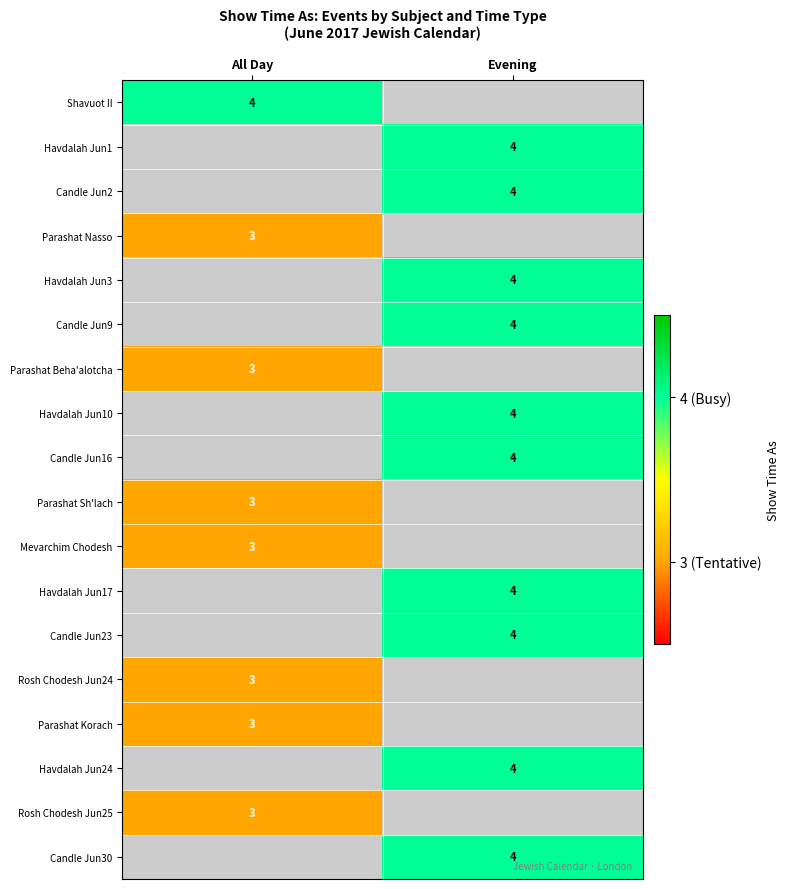

At which category does the chart reach its peak across all series?

All Day